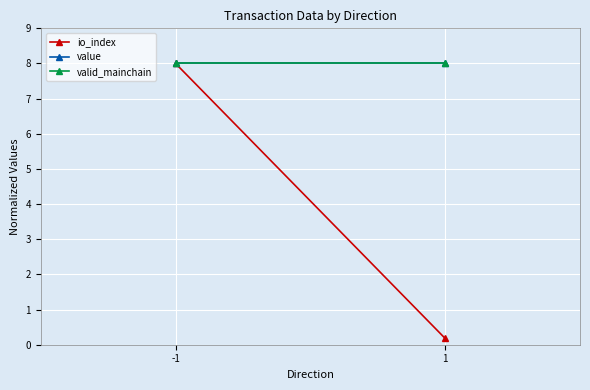

How many categories are shown in the chart?

2